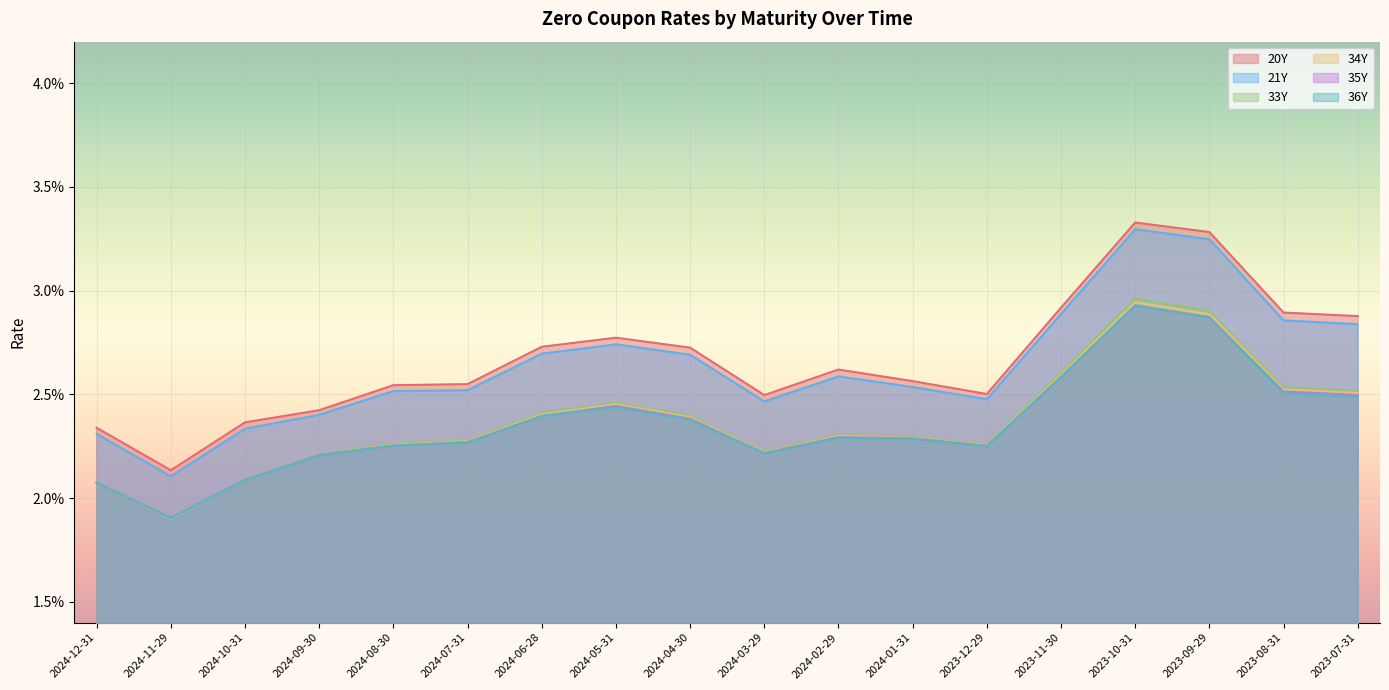

At which category is the sum across all series the highest?

2023-10-31